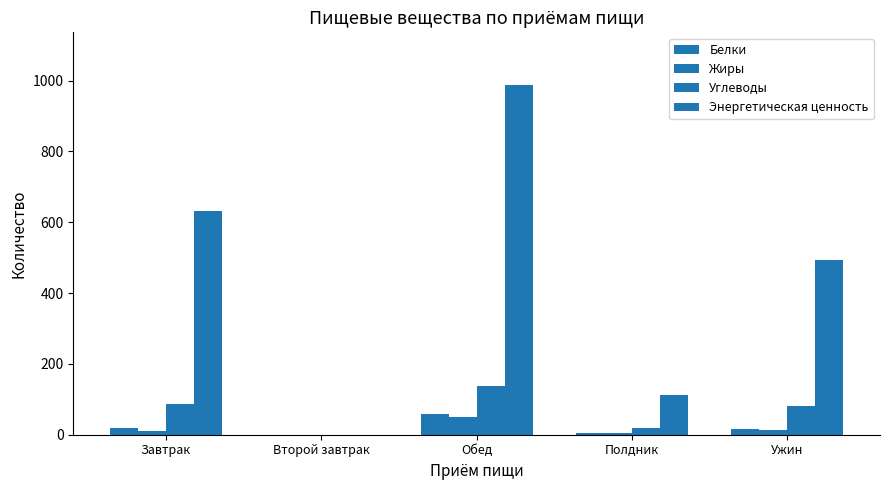

What position from the right is Второй завтрак?

4